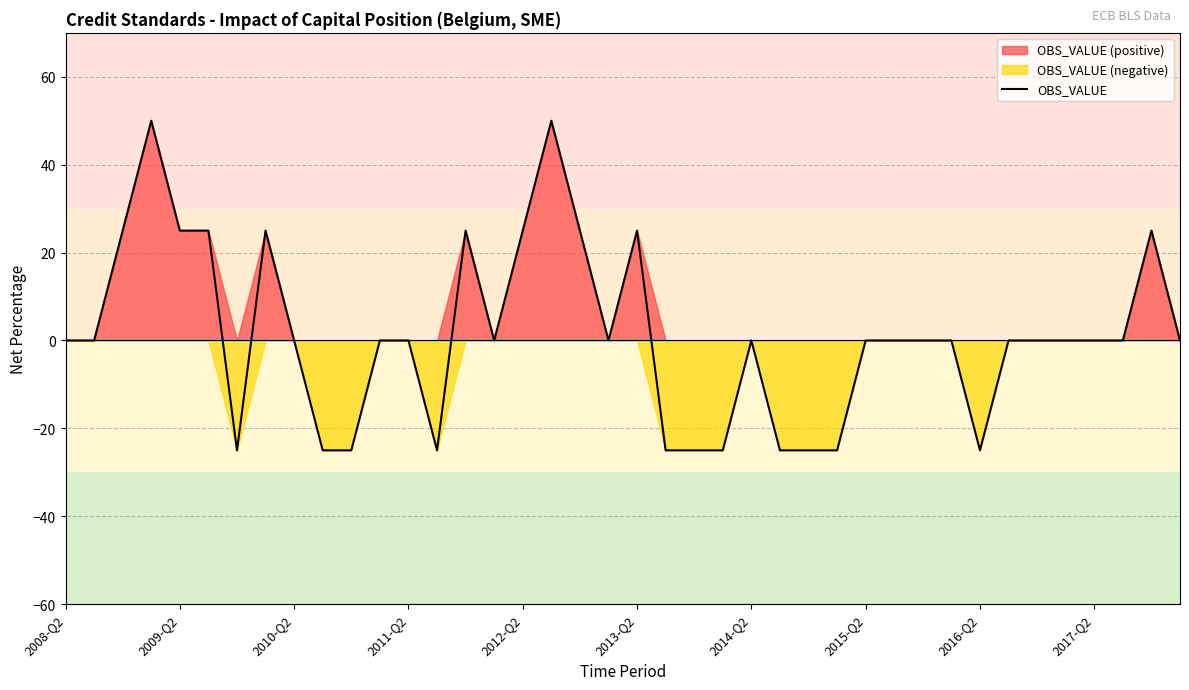

The value of OBS_VALUE at 2015-Q2 is -37. True or false?

False